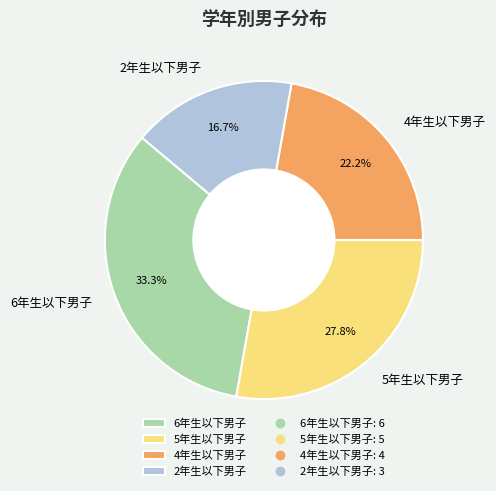

Is there any slice that represents more than half of the pie?

No